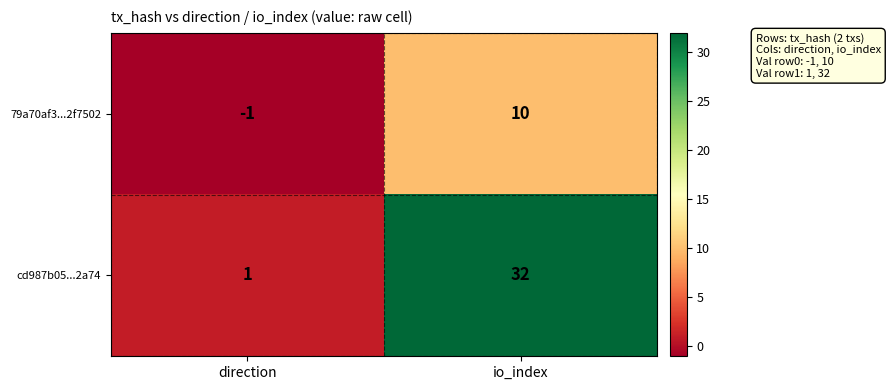

True or false: 79a70af3...2f7502 has a value of 10 at io_index.

True